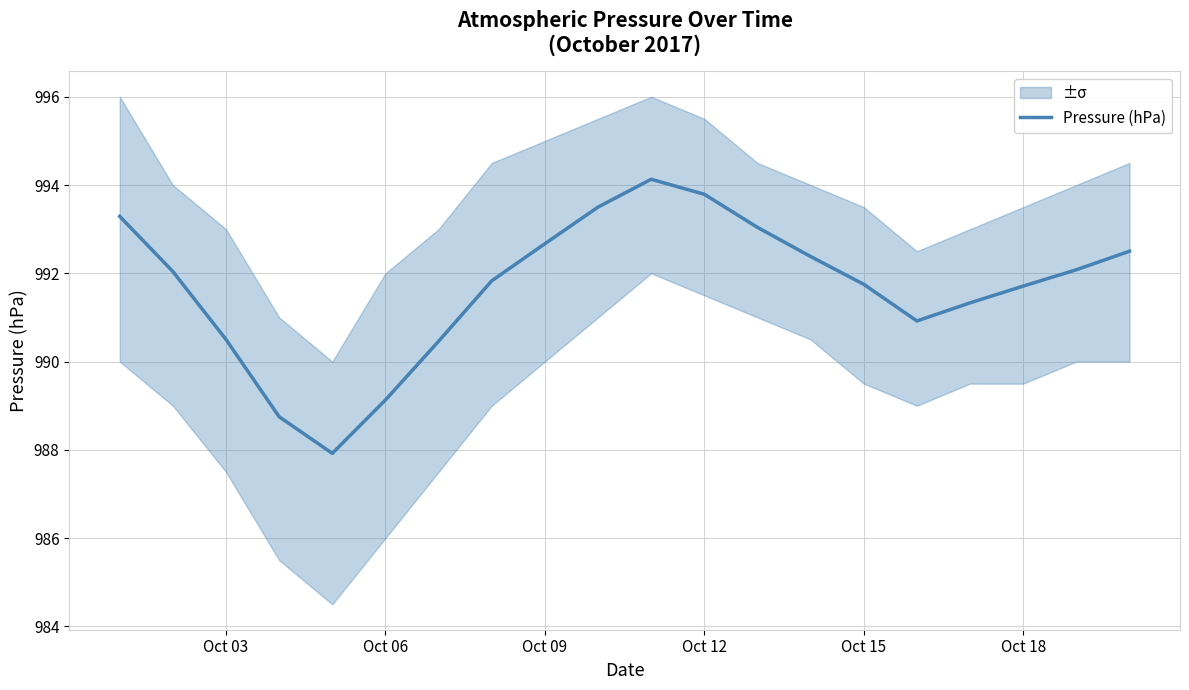

What is the minimum value for Pressure (hPa)?

987.9